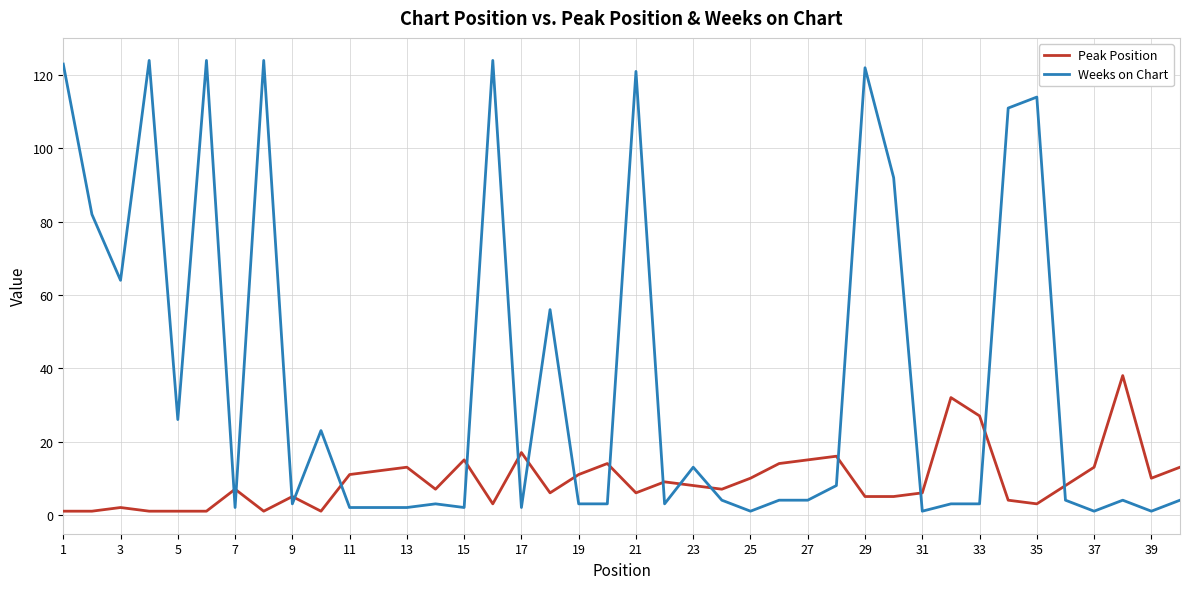

Which series has the widest spread of values?

Weeks on Chart